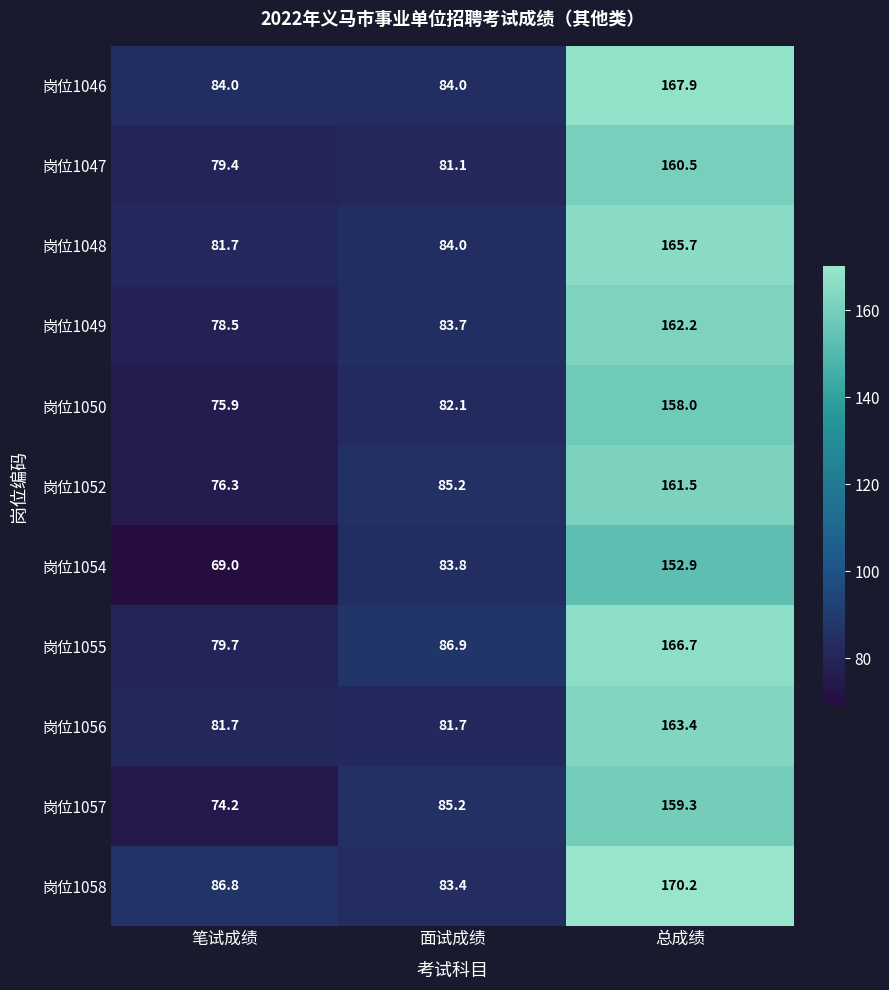

Count the number of categories in the chart.

3